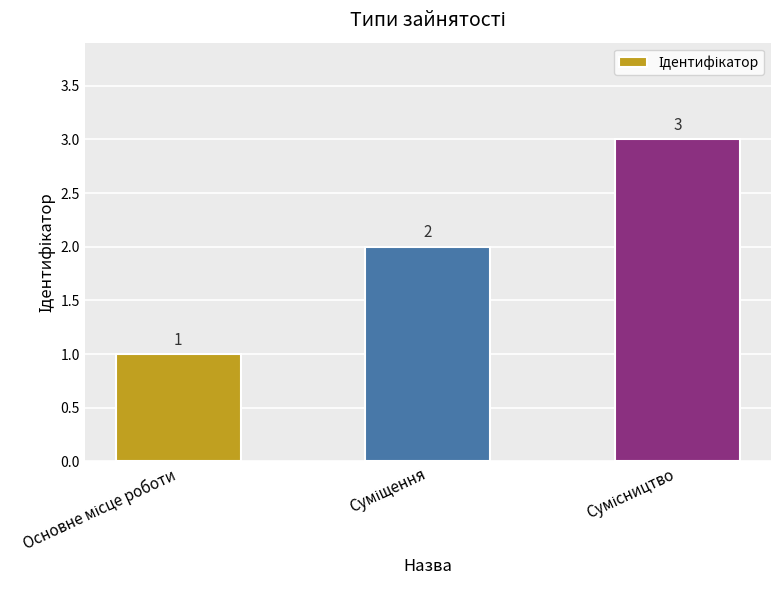

How many series are shown in this chart?

1